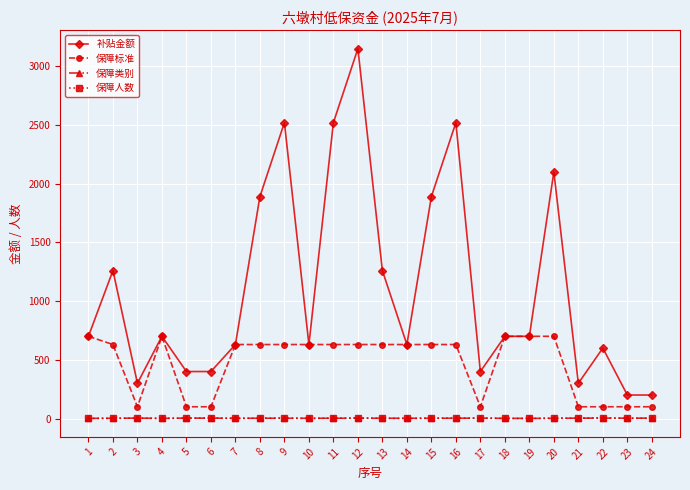

Which series changed the most between 4 and 13?

补贴金额